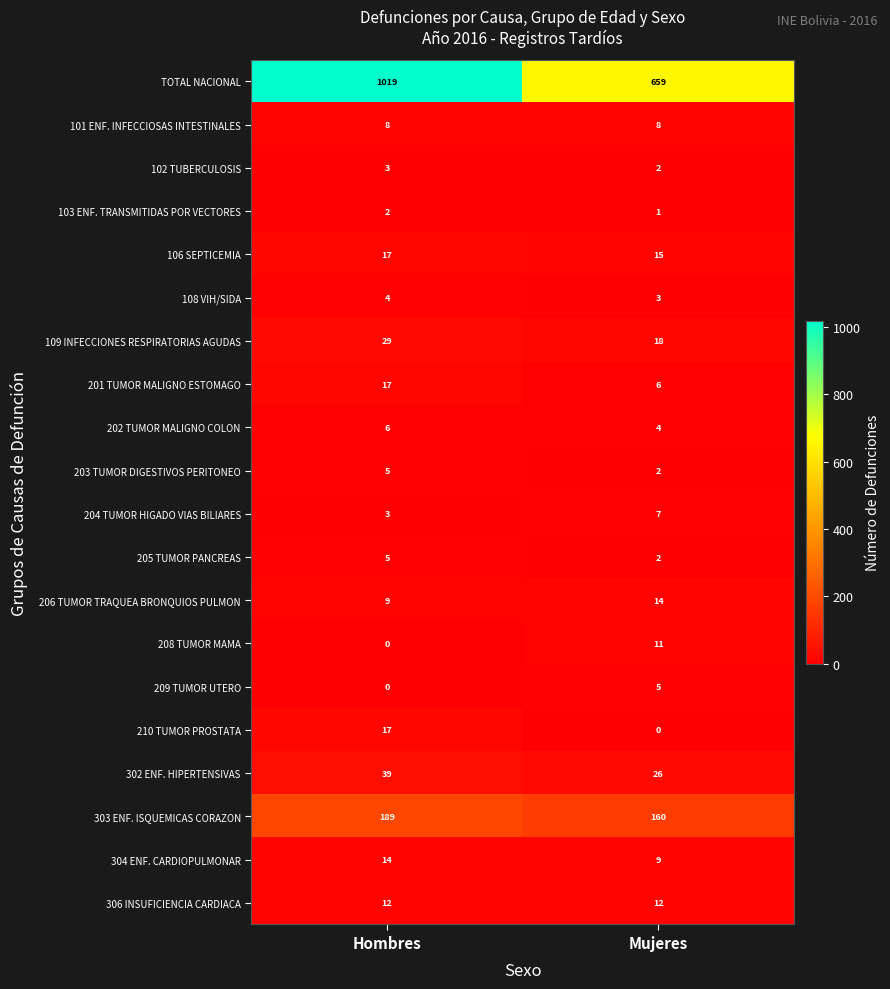

What is the sum of all 204 TUMOR HIGADO VIAS BILIARES values?

10